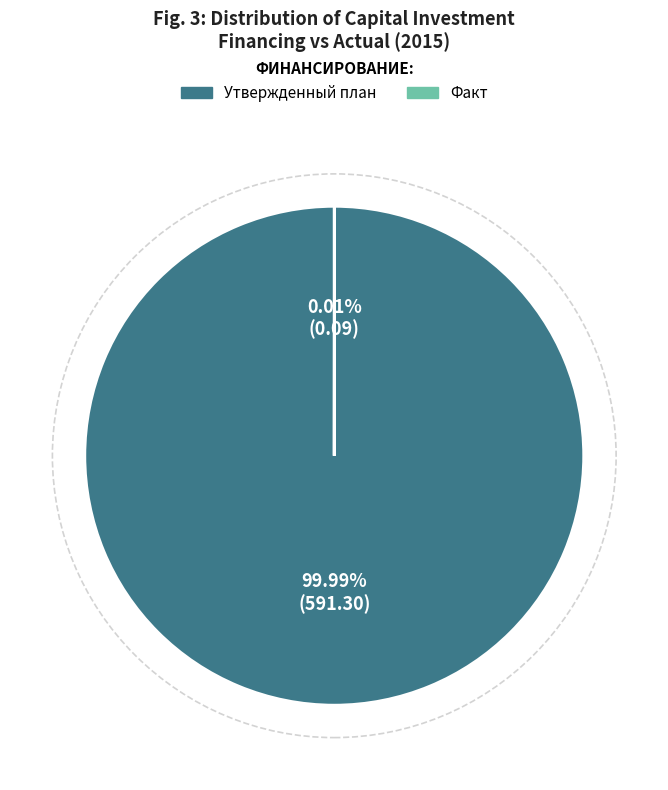

Is there any slice that represents more than half of the pie?

Yes